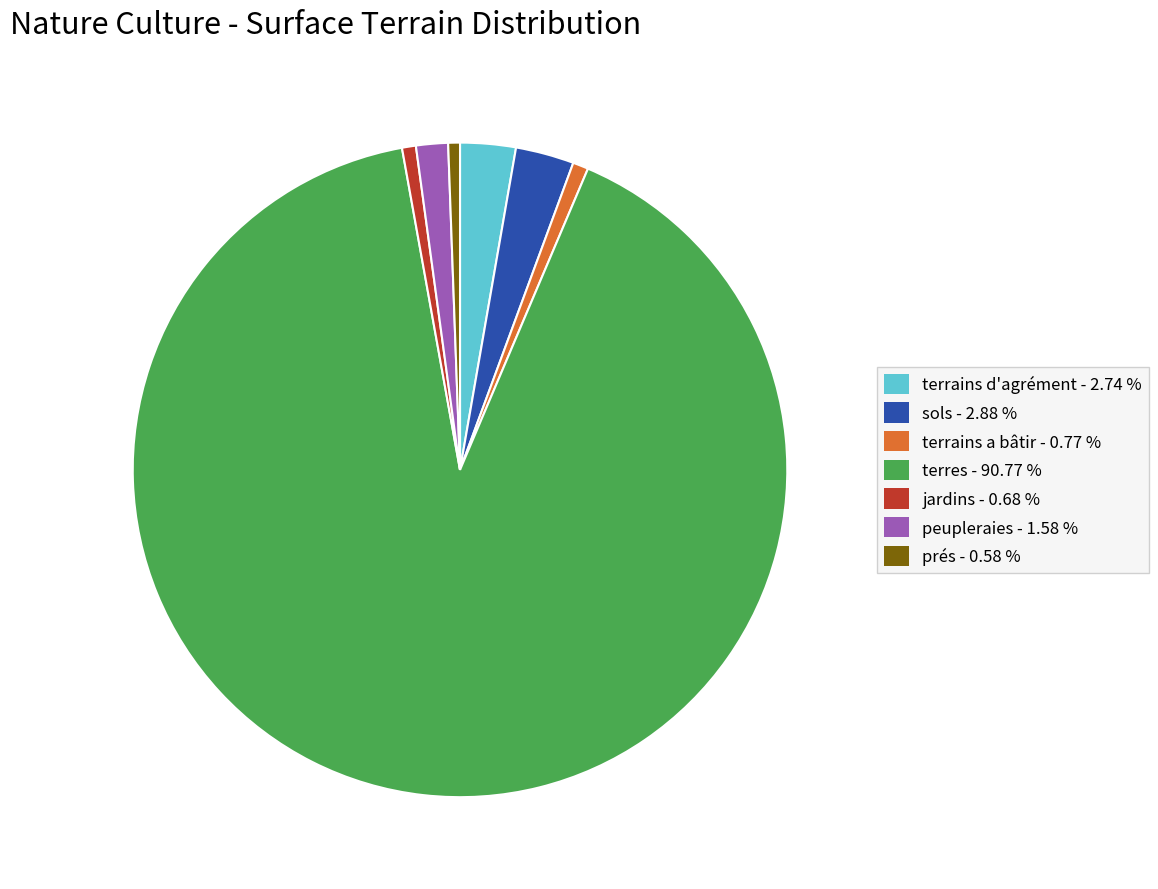

How many segments does this pie chart have?

7